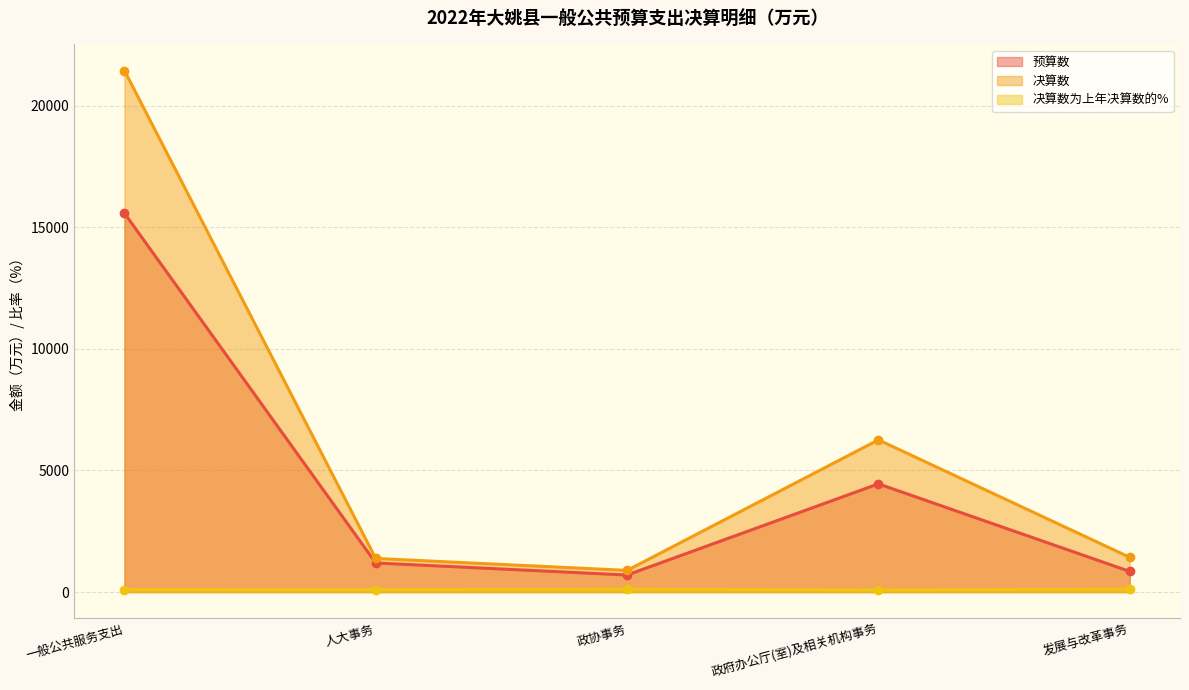

True or false: 决算数为上年决算数的% and 预算数 intersect in this chart.

False